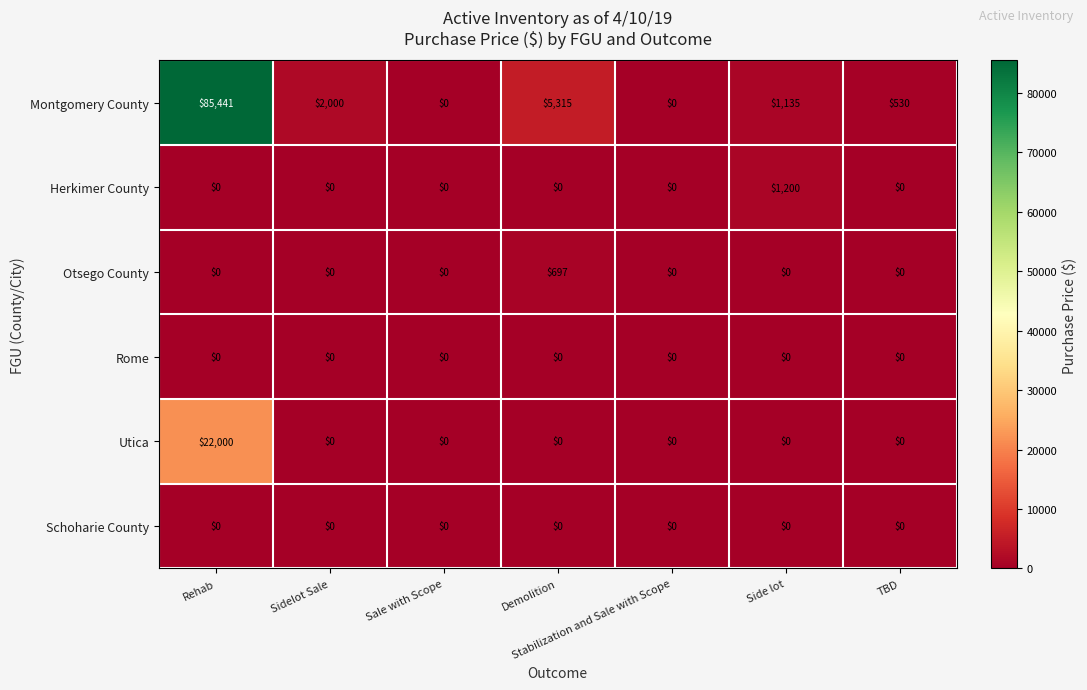

Count the number of data series in this chart.

6